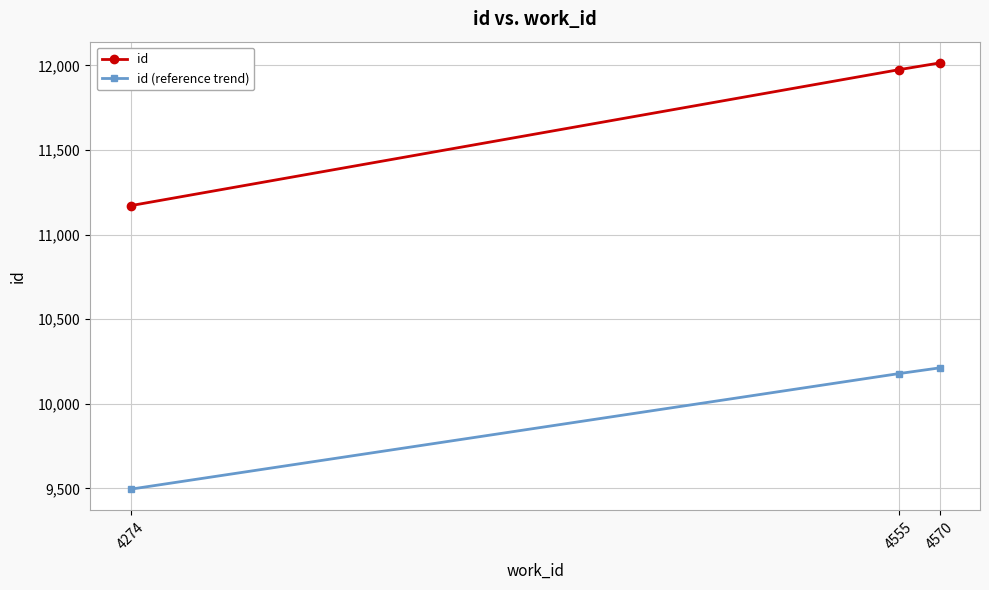

What is the total value across all series at 4555?

22151.9